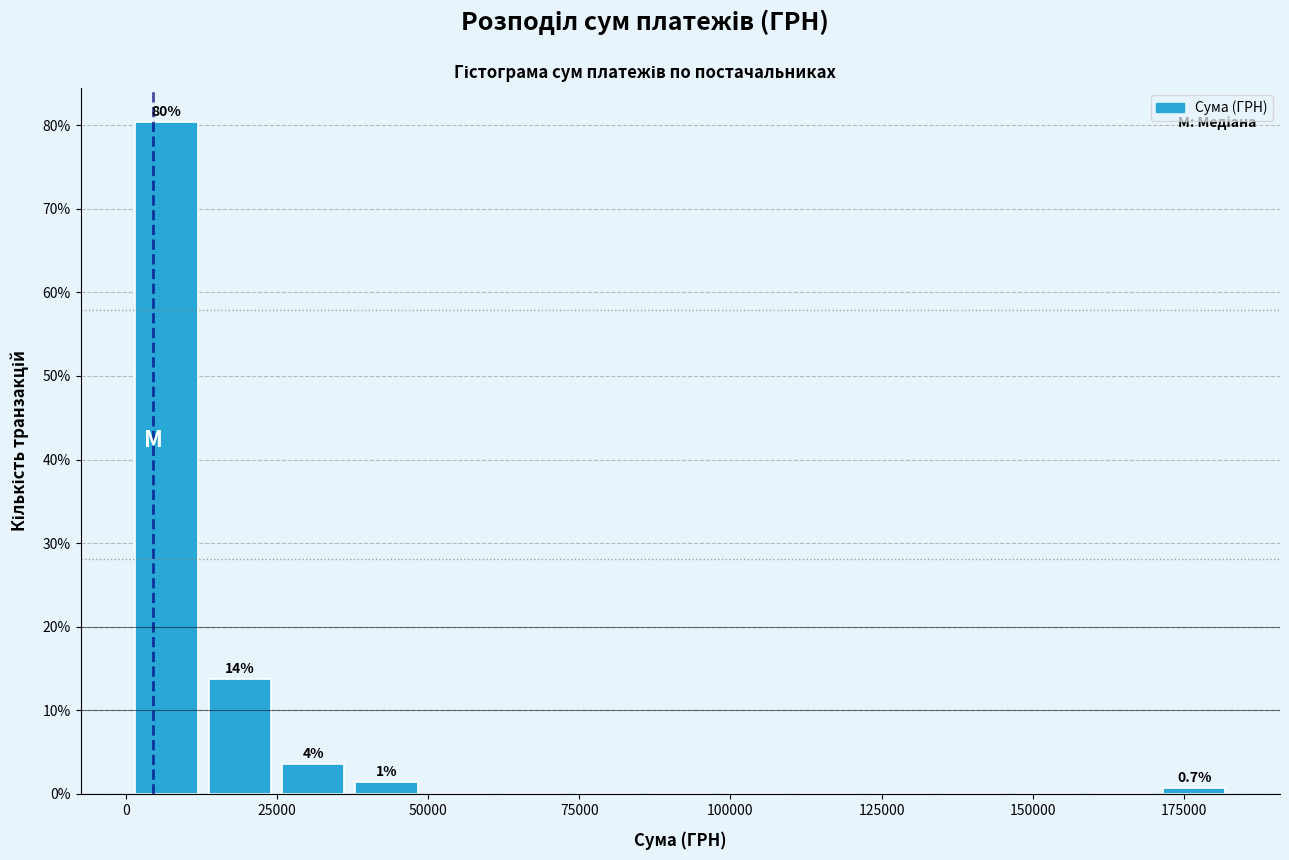

Read against the x-axis, roughly where is the centre of the tallest bar?

5000